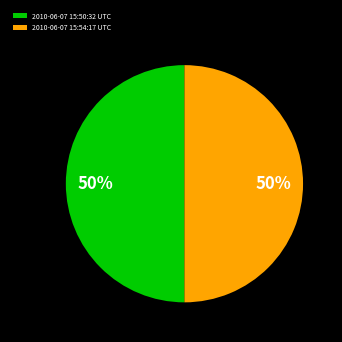

Approximately how many times larger is the value at 2010-06-07 15:50:32 UTC compared to 2010-06-07 15:54:17 UTC?

1.0